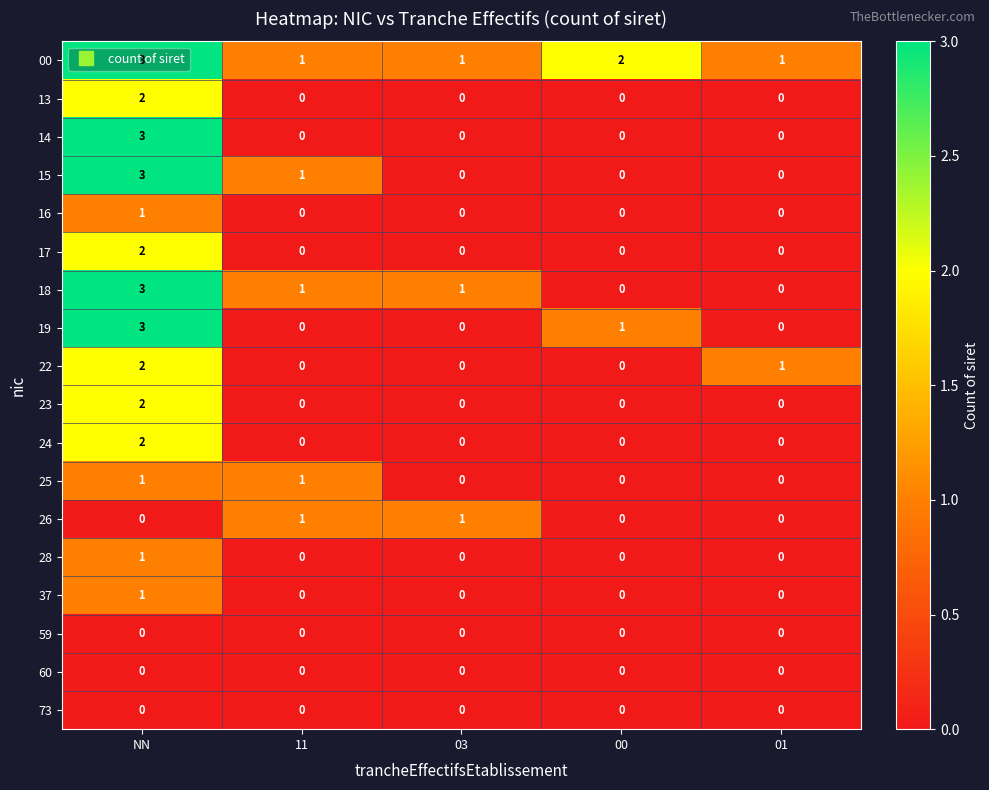

Count the 23 values in the range 0 to 1.

4